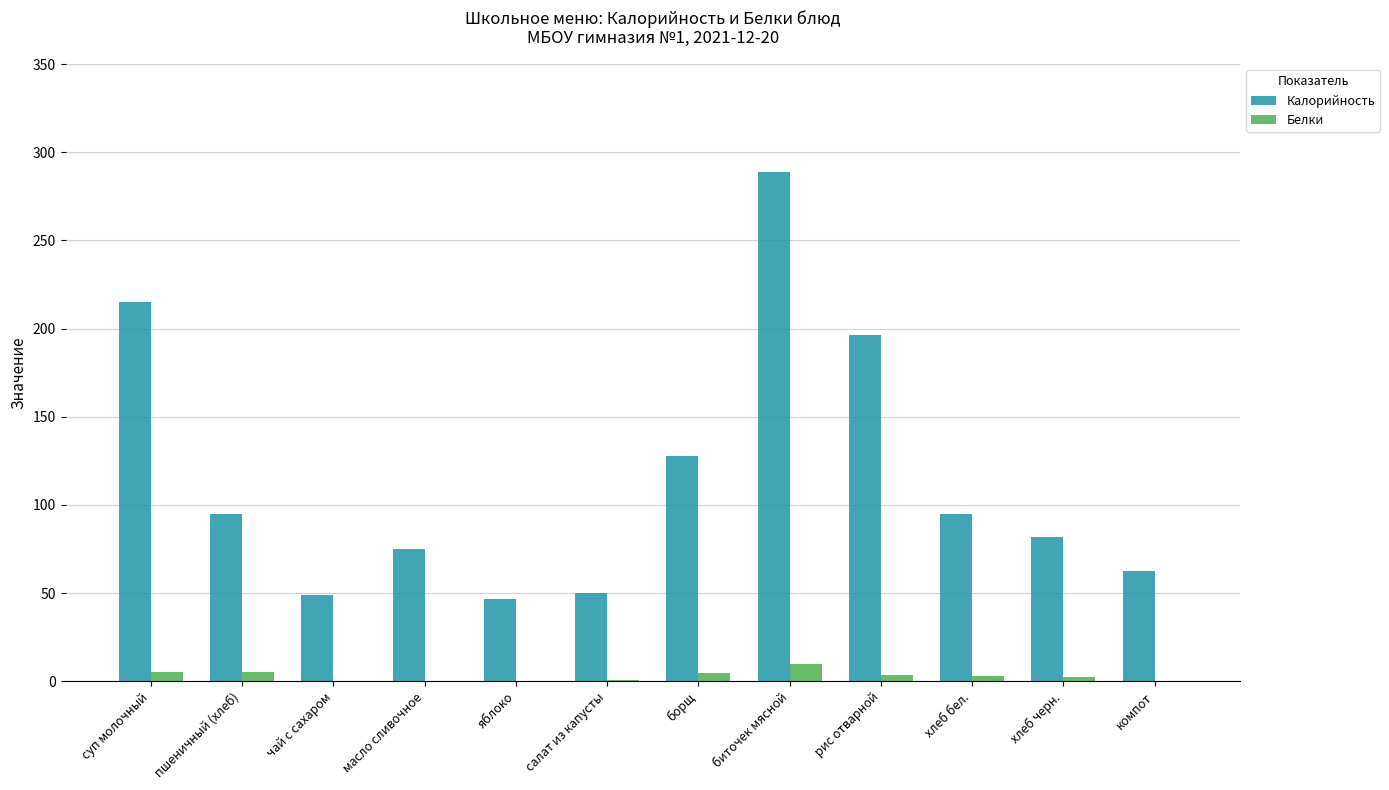

What is the sum of the Калорийность values at салат из капусты and рис отварной?

246.2